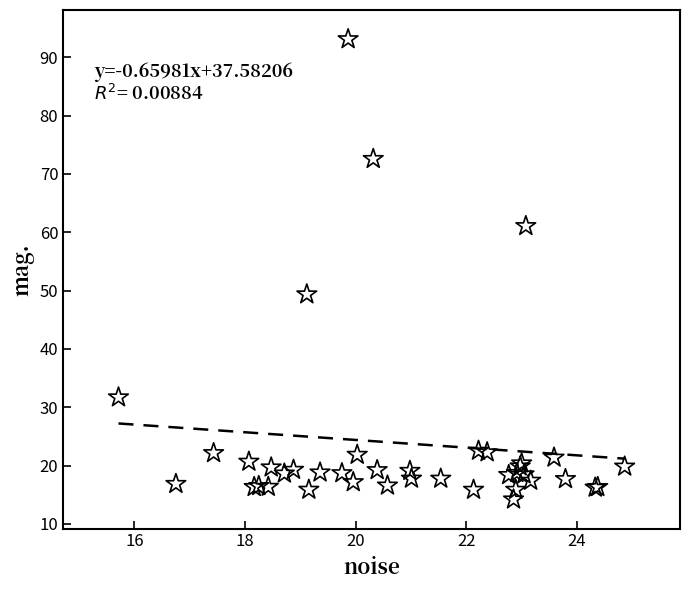

What Y value in the scatter plot is closest to 53?

49.4